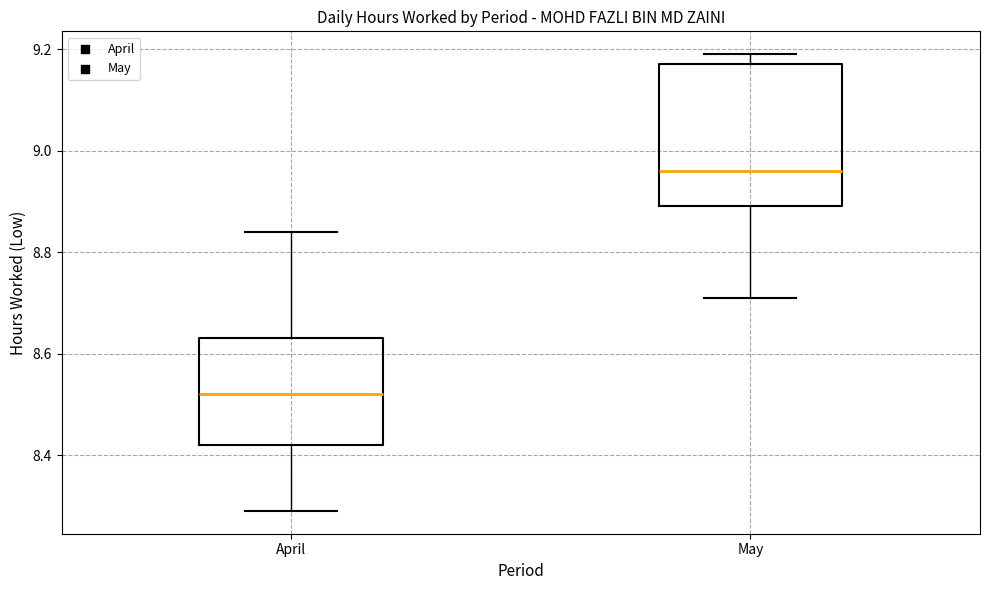

Comparing the boxes themselves (not the whiskers), which one is the tallest?

May